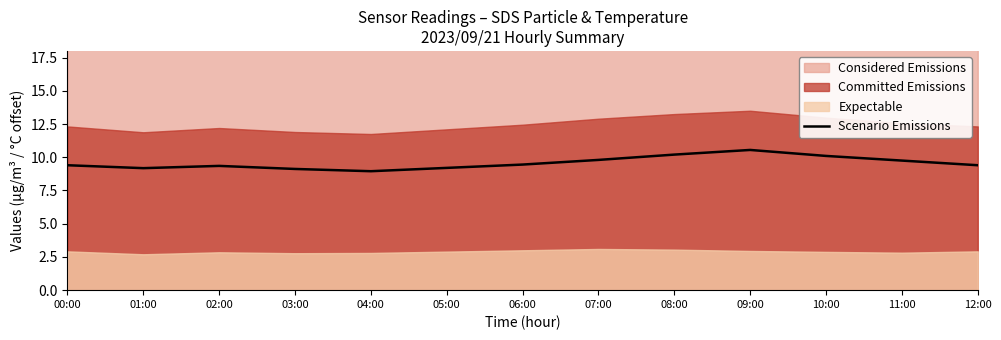

Reading right to left, what are all the values shown in this chart?

12:00=9.4	11:00=9.8	10:00=10.1	09:00=10.6	08:00=10.2	07:00=9.8	06:00=9.4	05:00=9.2	04:00=8.9	03:00=9.1	02:00=9.3	01:00=9.2	00:00=9.4